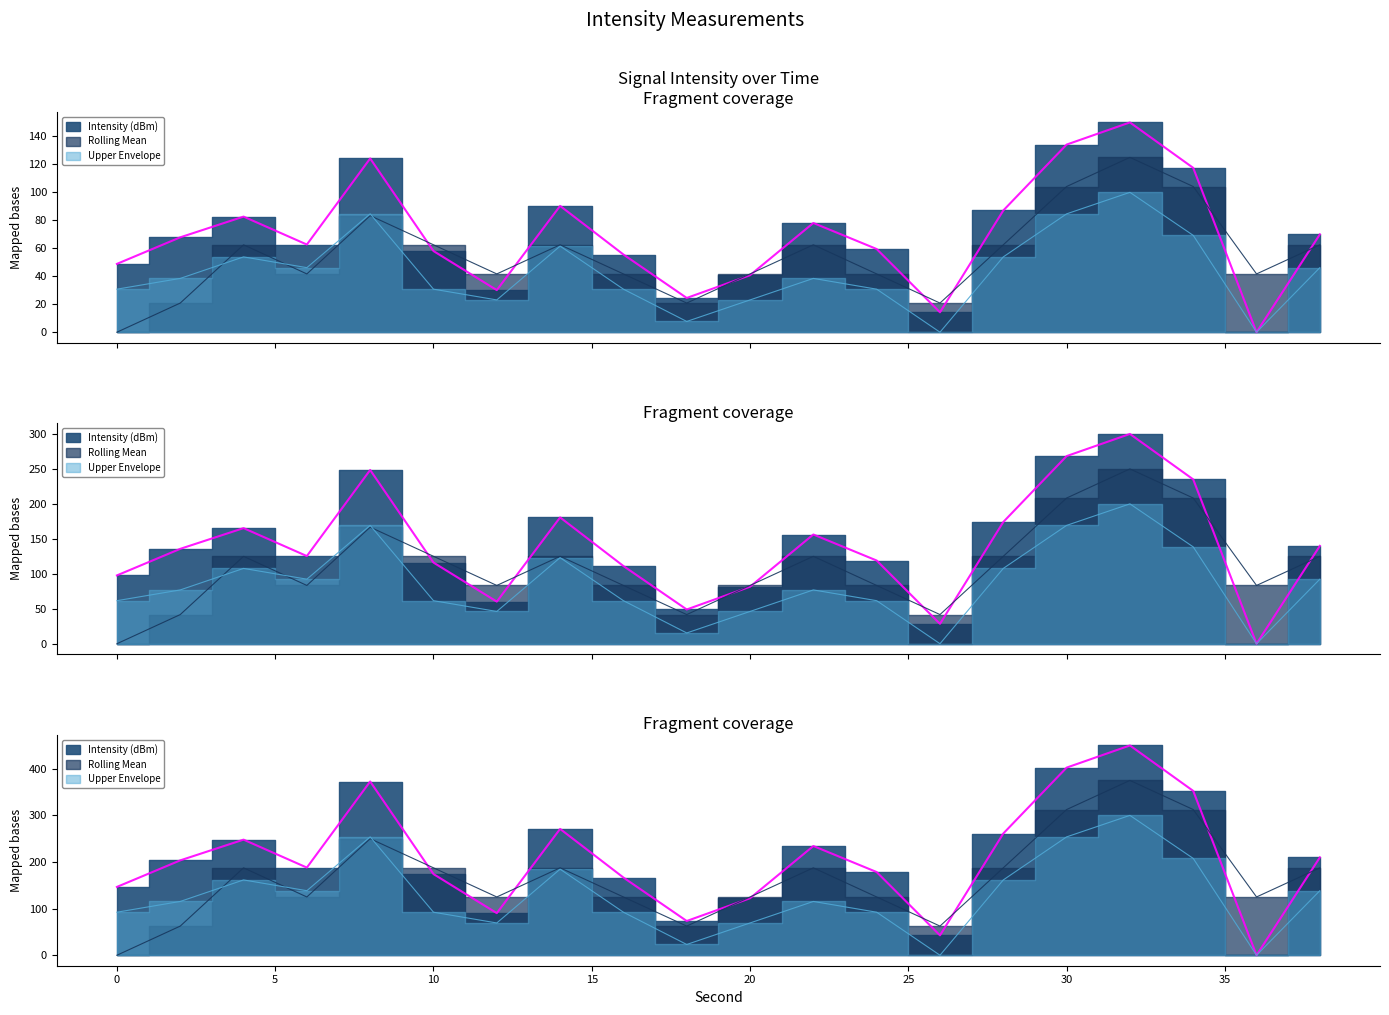

Is the value of Rolling Mean at 0 greater than the value of Upper Envelope at 38?

No